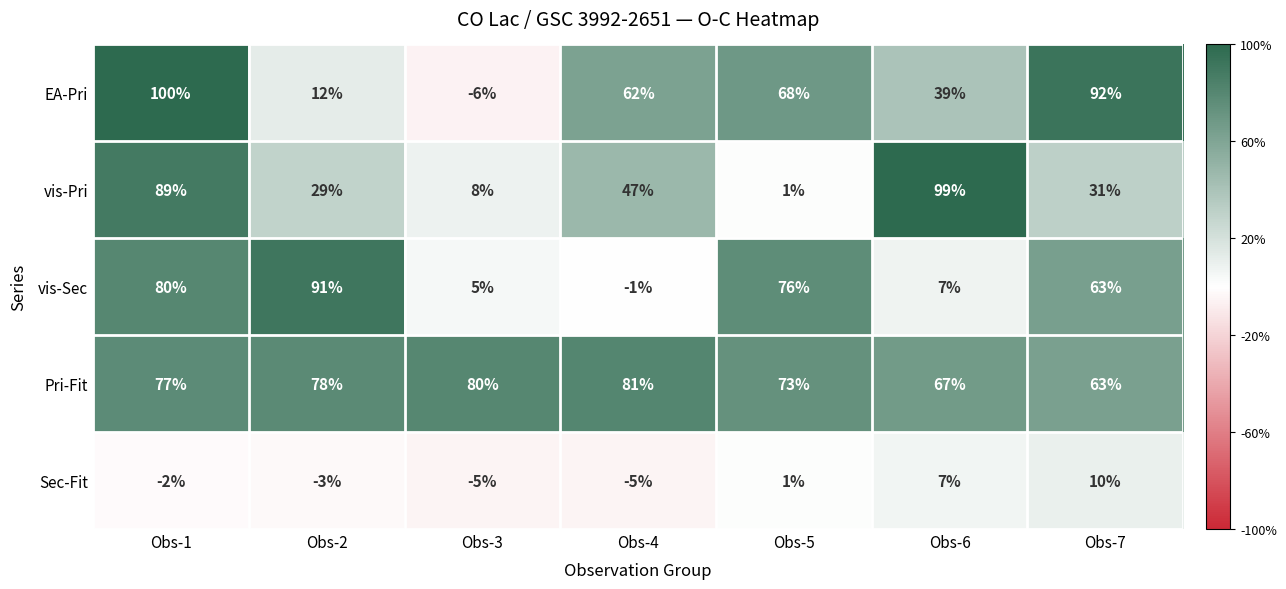

How many values in EA-Pri are above zero?

6